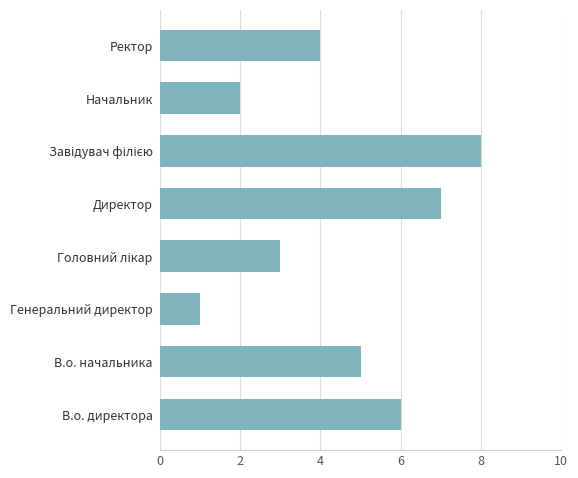

Between Генеральний директор and Директор, which is larger?

Директор